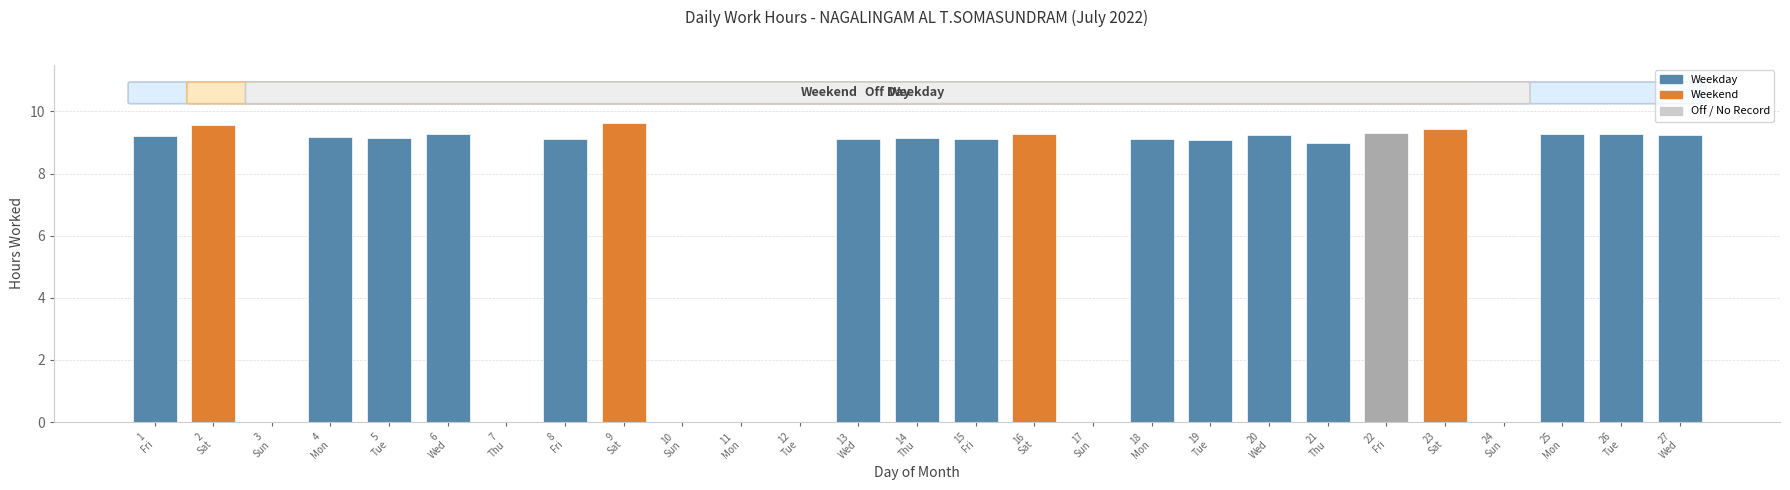

What is the maximum value shown in the chart?

9.6